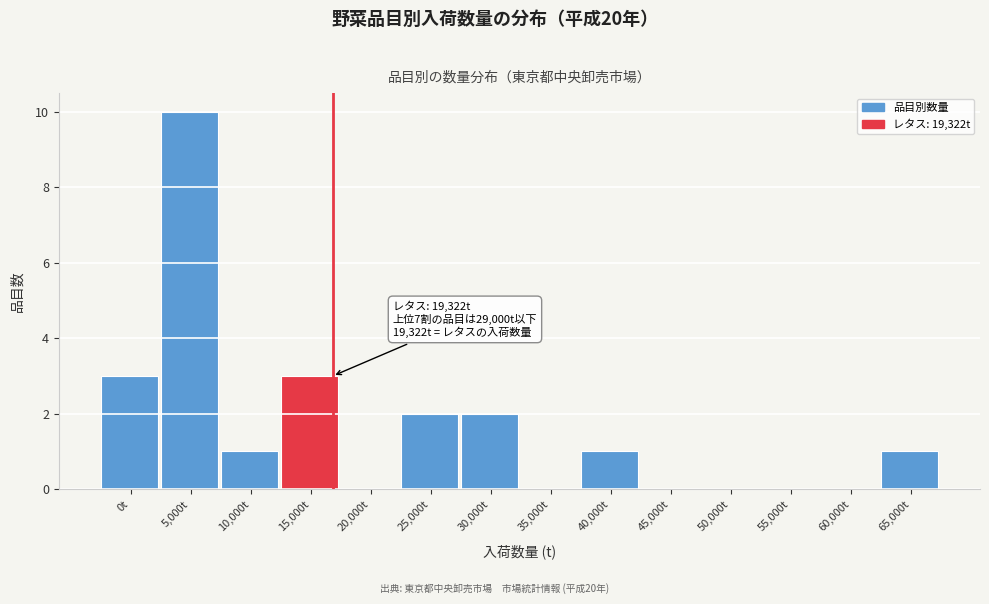

Reading left to right, what are all the values shown in this chart?

0t=3	5,000t=10	10,000t=1	15,000t=3	20,000t=0	25,000t=2	30,000t=2	35,000t=0	40,000t=1	45,000t=0	50,000t=0	55,000t=0	60,000t=0	65,000t=1